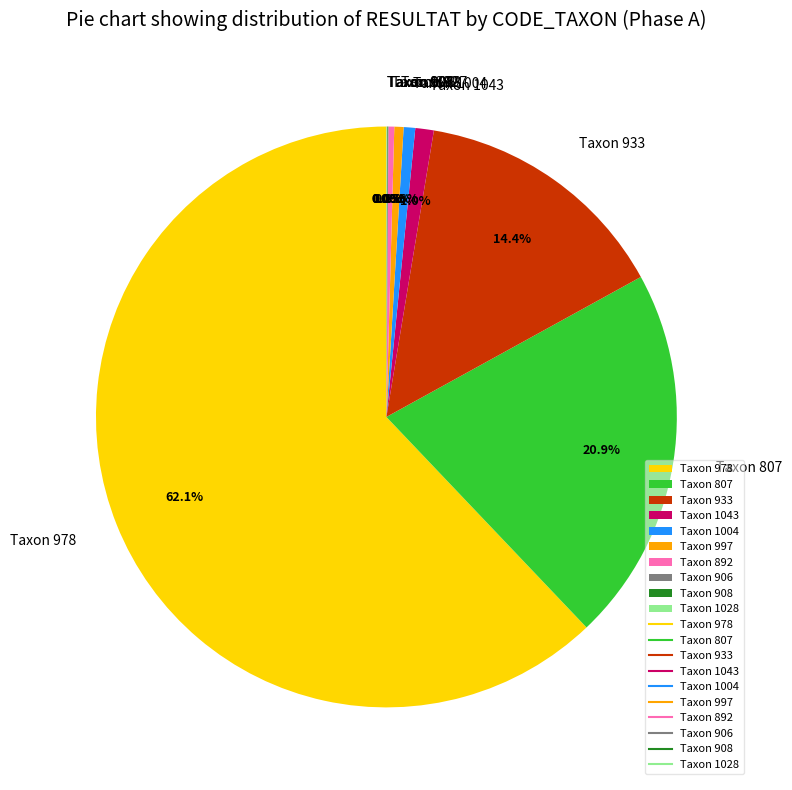

Which slice is the largest?

Taxon 978